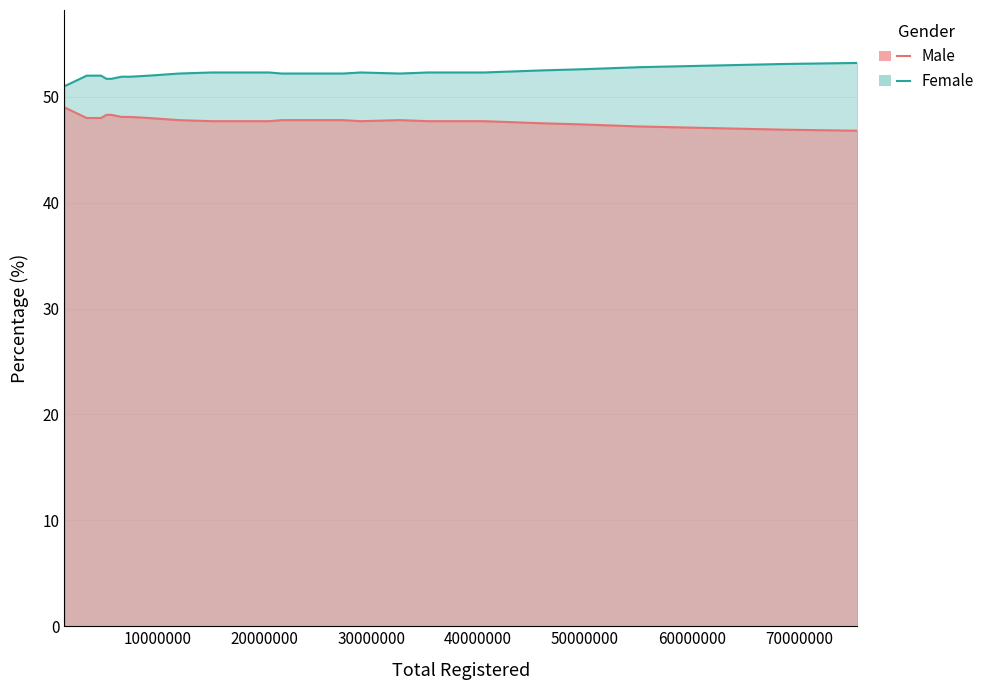

True or false: Male and Female cross at least once.

False